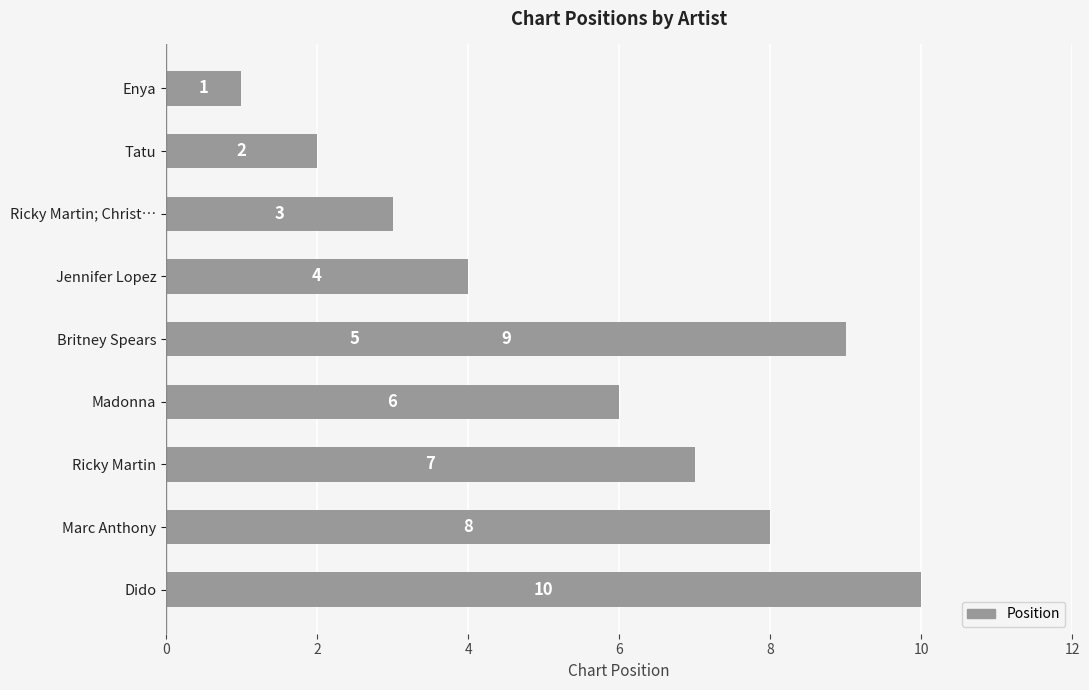

Count the values in the range 3 to 8.

6